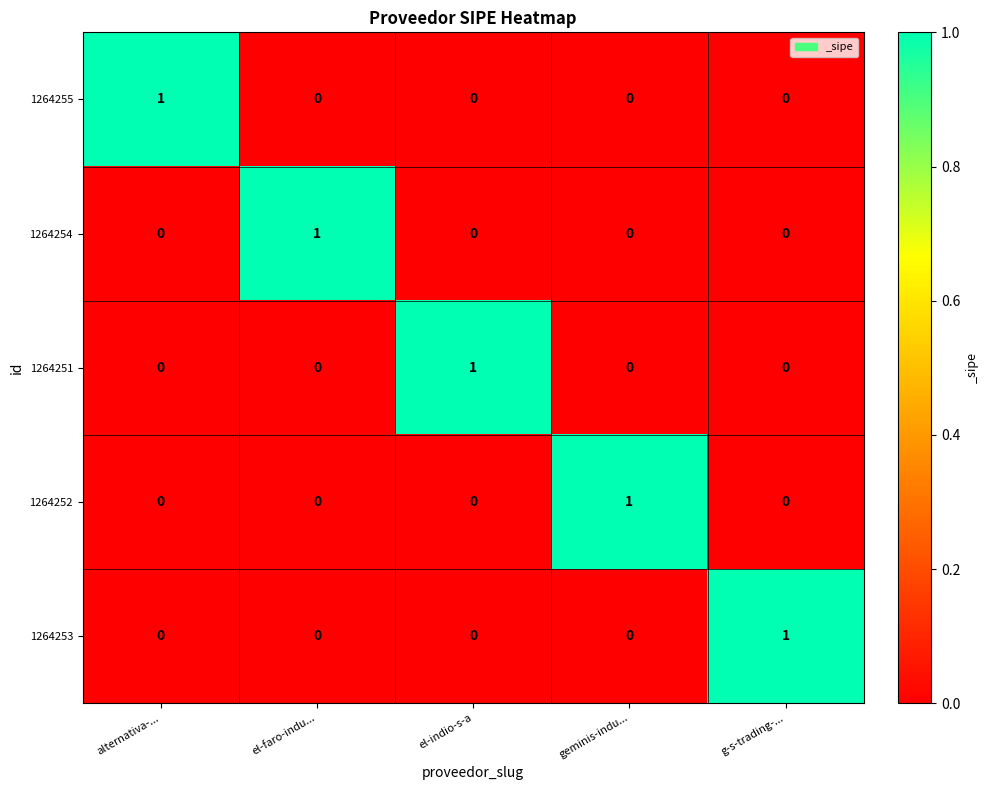

At how many categories does at least one series exceed 0?

5